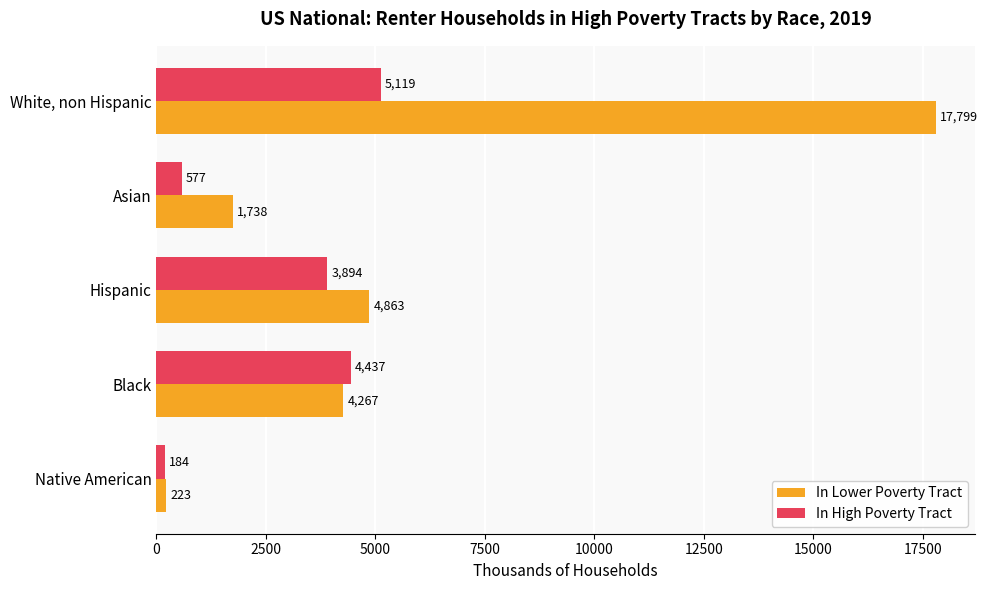

Which series has the largest range (max minus min)?

In Lower Poverty Tract